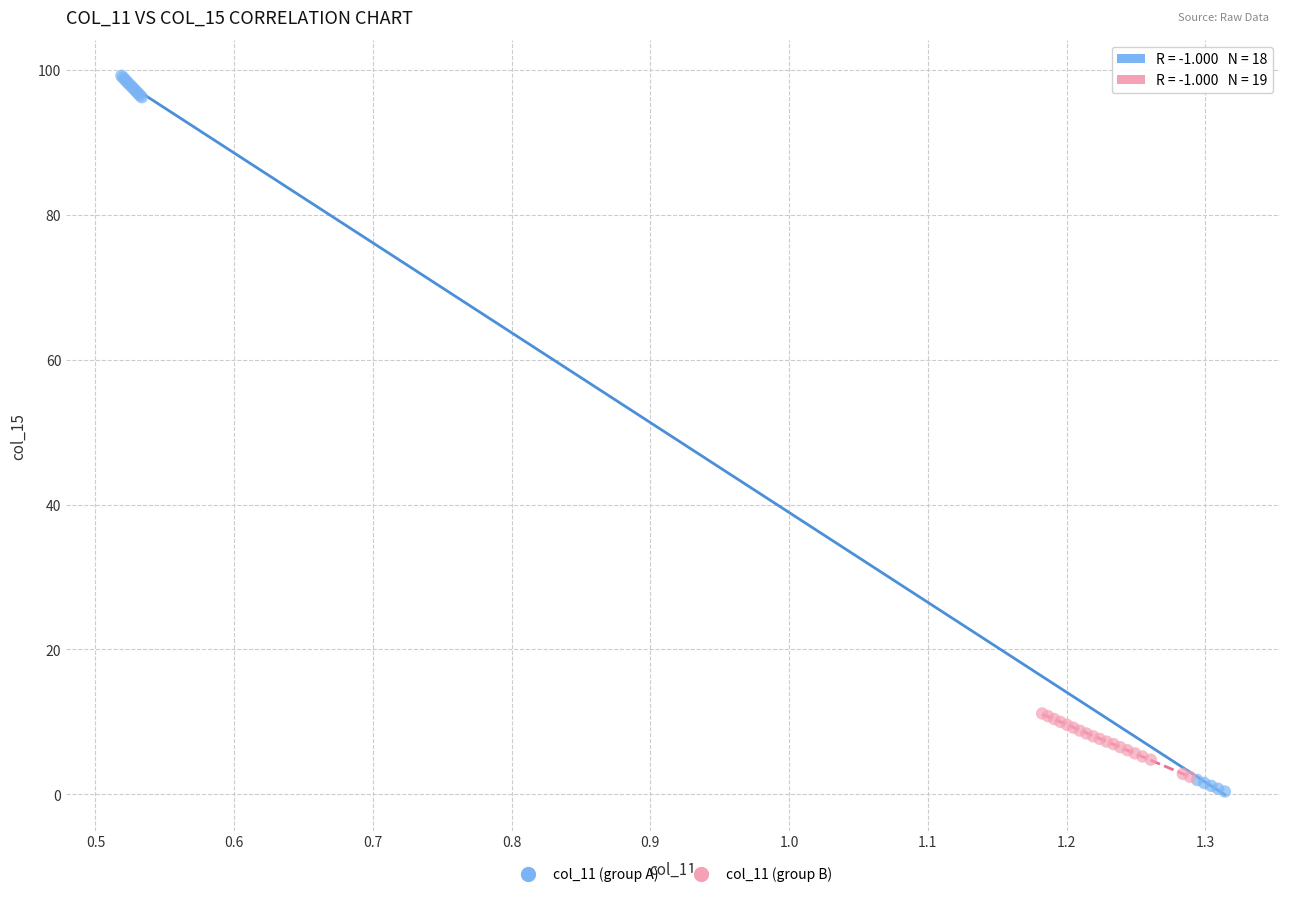

Which series contains the highest Y value?

col_11 (group A)